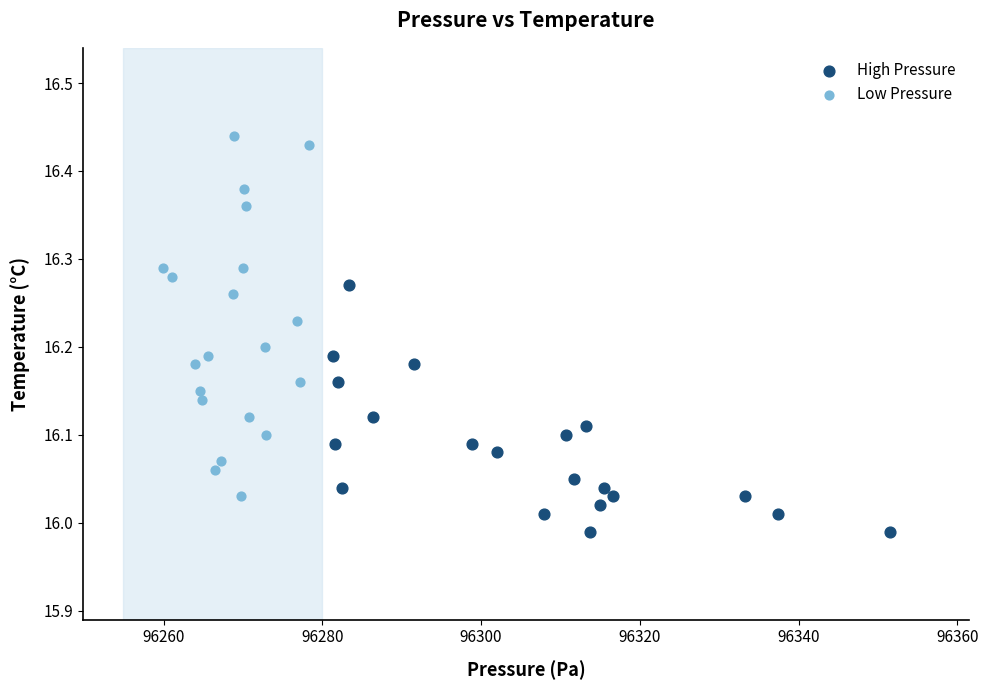

What are all the series names shown in the legend?

High Pressure, Low Pressure